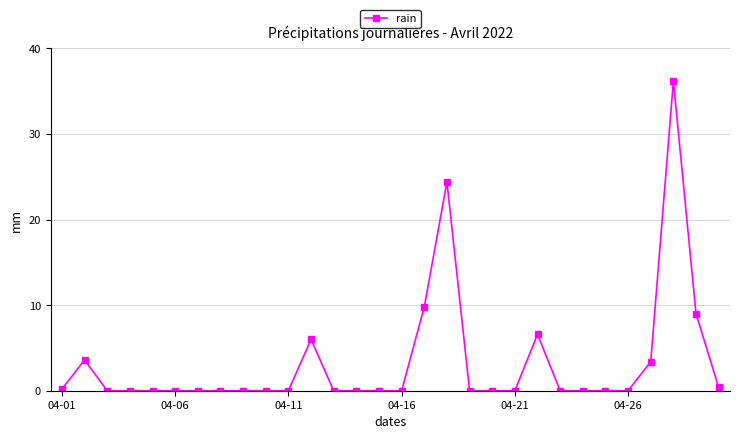

True or false: the data has more than 1 interior local peaks.

True